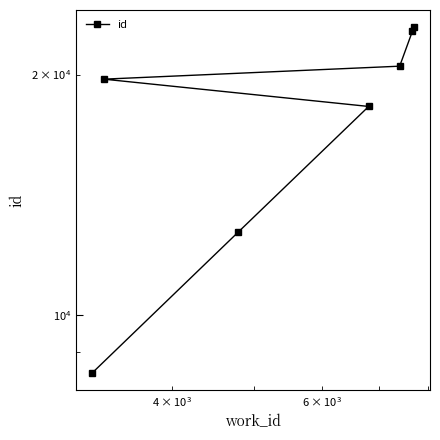

Is this an area chart (filled region under the line)?

No